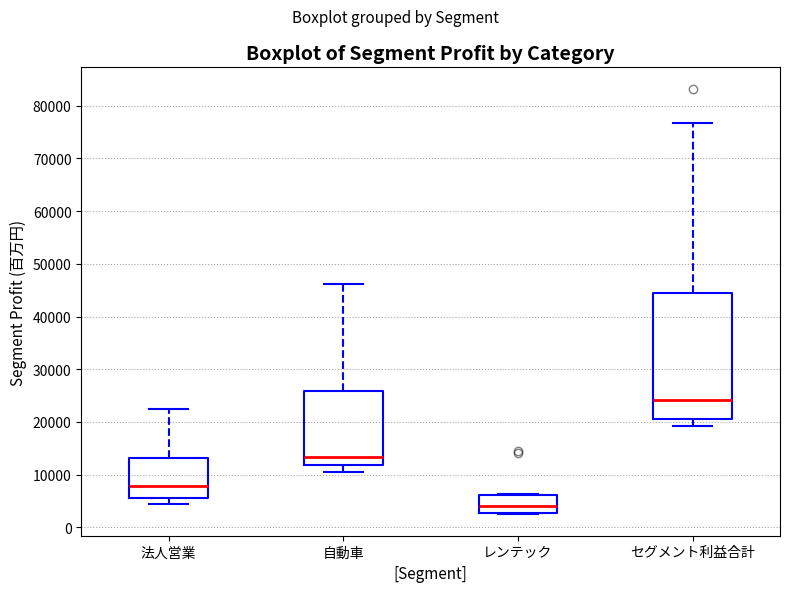

Reading left to right, transcribe this box plot: for each box, give where its median line is, the range the box spans, and where its two whiskers end, as read against the y-axis. The values are not printed on the chart, so give them approximately, as read against the axis.

法人営業: median 8000, box 6000 to 13000, whiskers 4000 to 22000
自動車: median 13000, box 12000 to 26000, whiskers 10000 to 46000
レンテック: median 4000, box 3000 to 6000, whiskers 2000 to 6000
セグメント利益合計: median 24000, box 21000 to 45000, whiskers 19000 to 77000